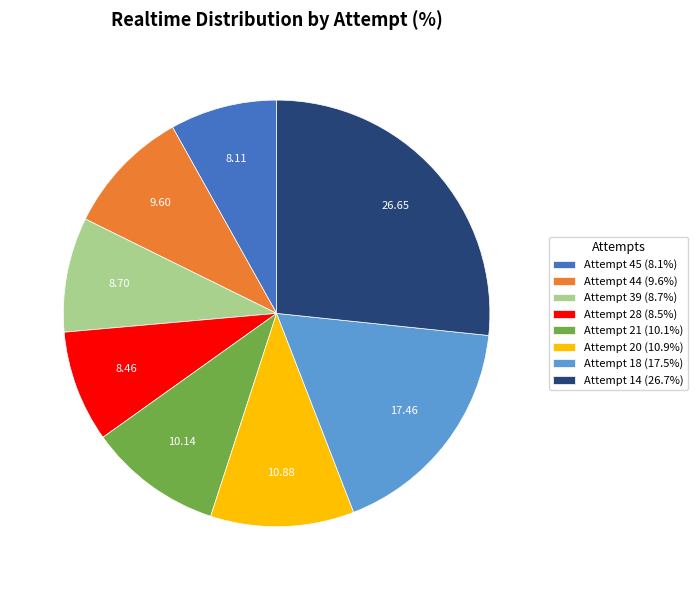

How many slices are in this pie chart?

8